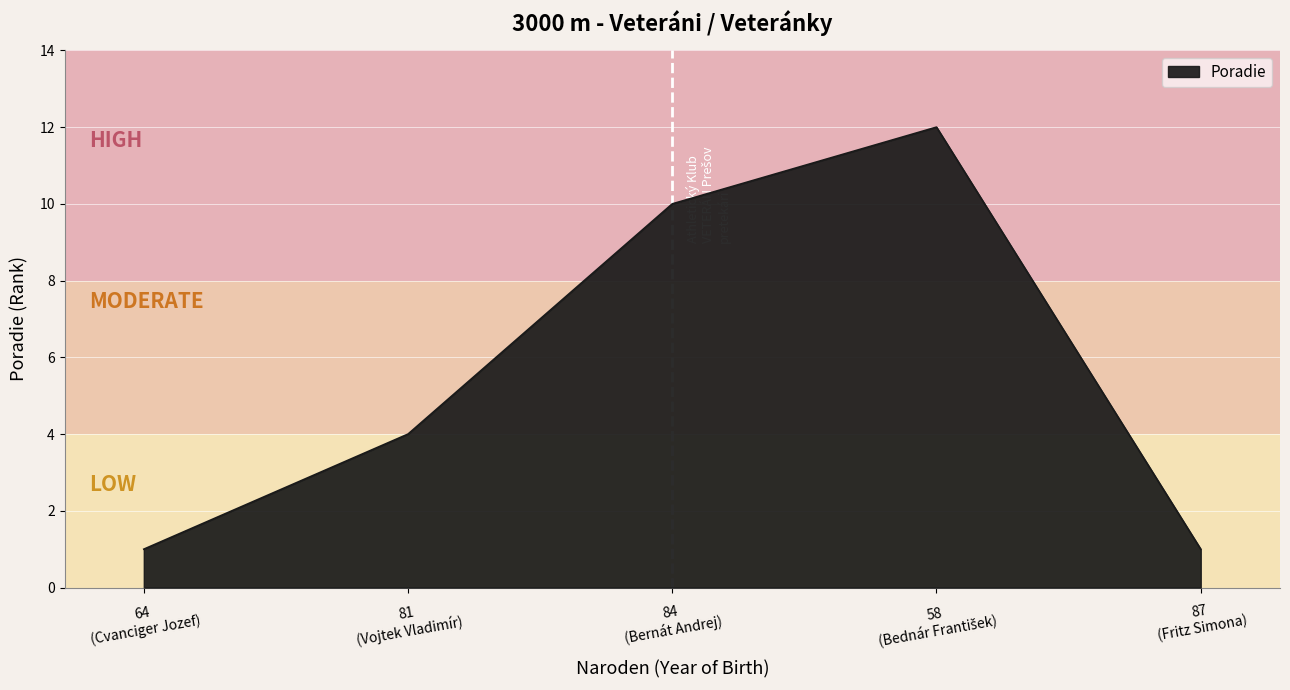

How many interior local peaks (higher than both neighbors) does the data have?

1